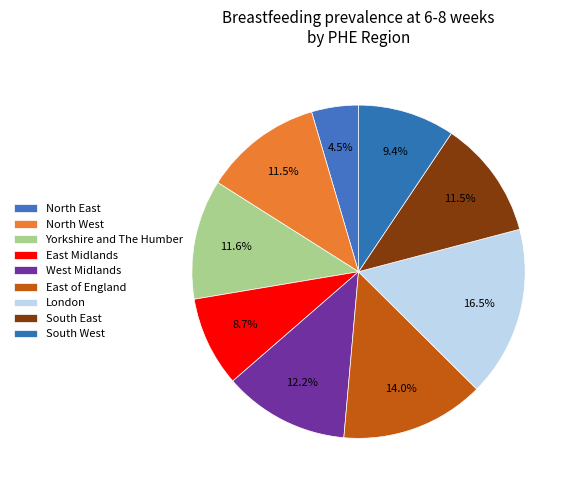

To the nearest percent, what is the difference between the largest and smallest slice percentages?

12%